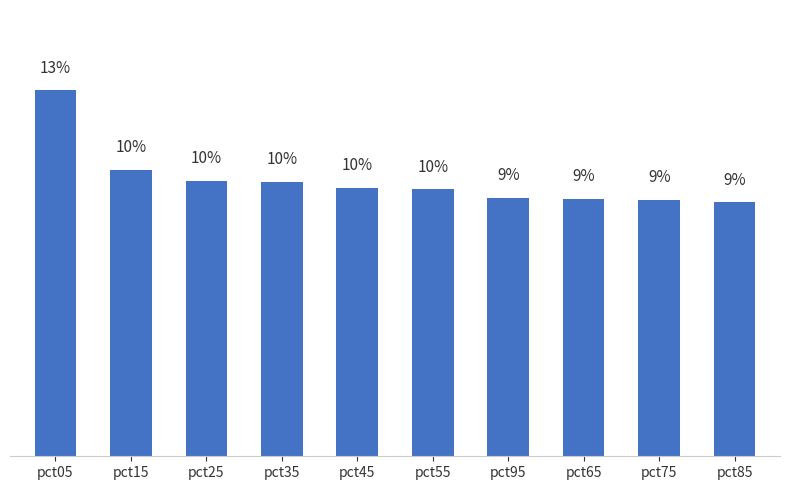

At which category does the chart reach its peak across all series?

pct05